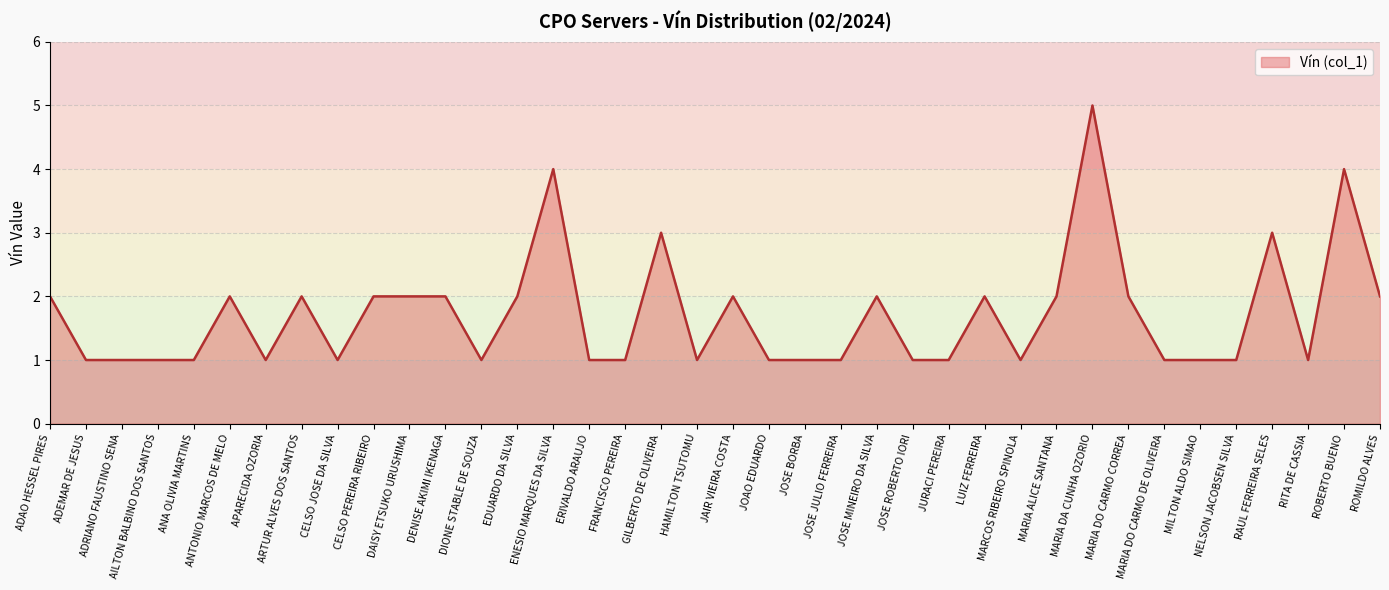

How many lines are shown in the chart?

1